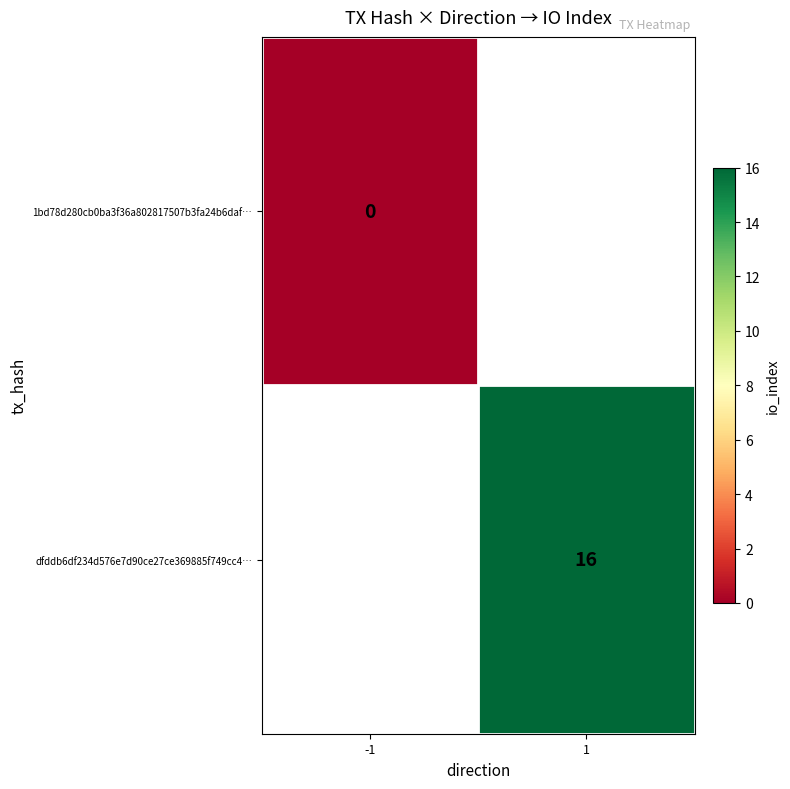

The value of dfddb6df234d576e7d90ce27ce369885f749cc4… at 1 is 16. True or false?

True